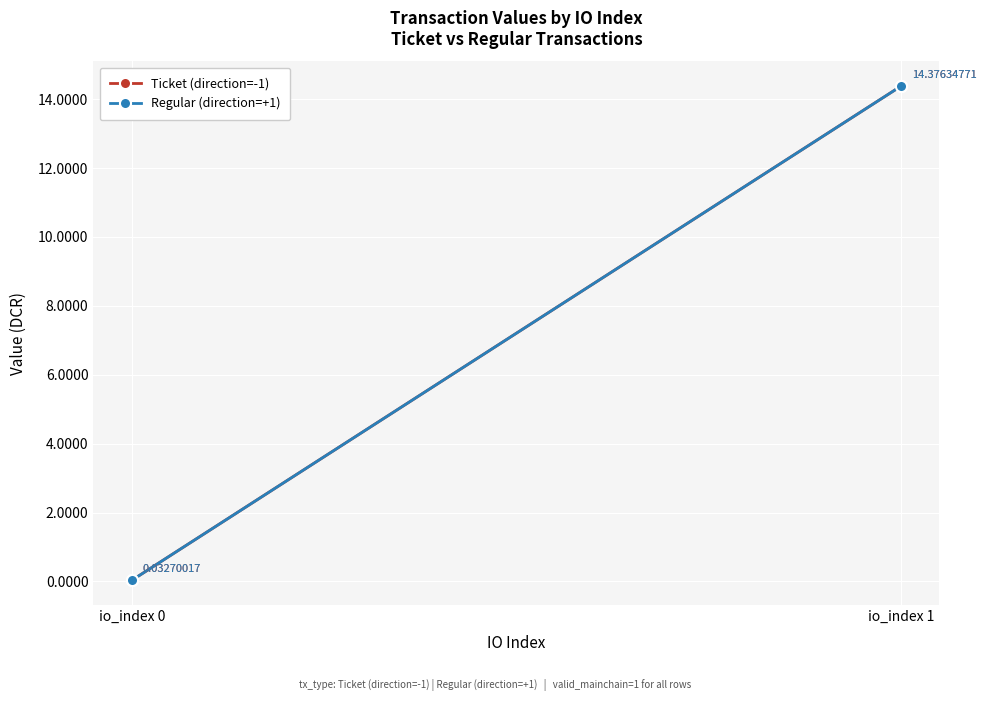

Which series changed the most between io_index 0 and io_index 1?

Ticket (direction=-1)